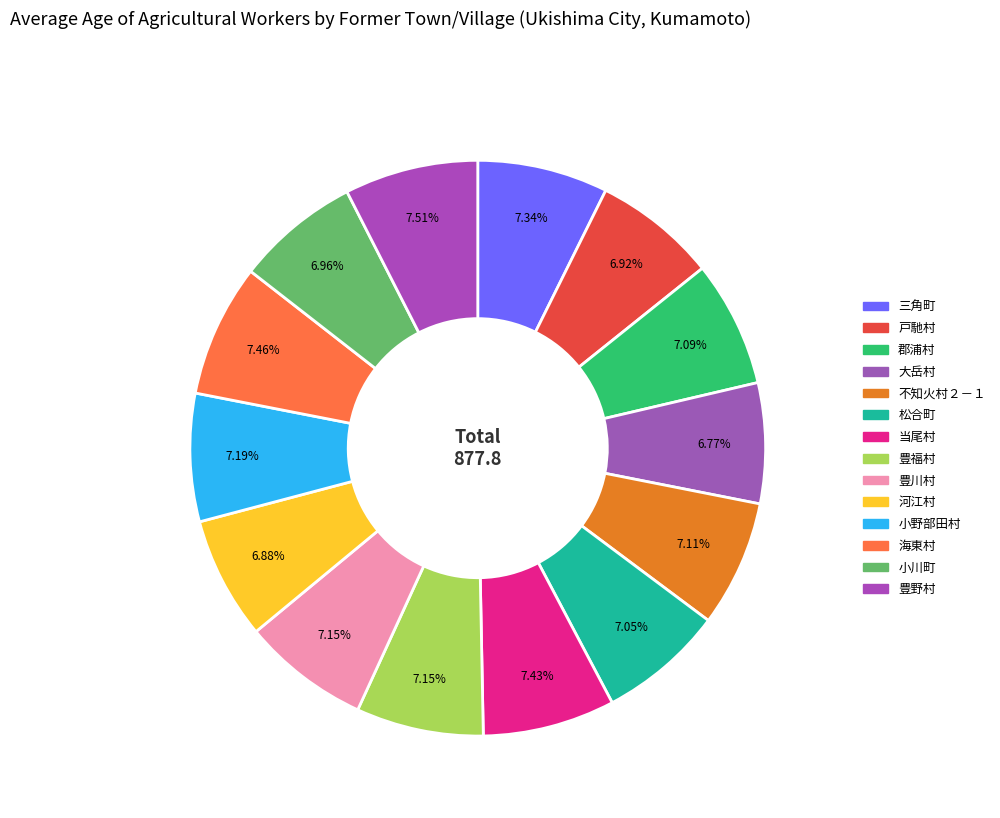

True or false: 戸馳村 accounts for 20% of the total.

False